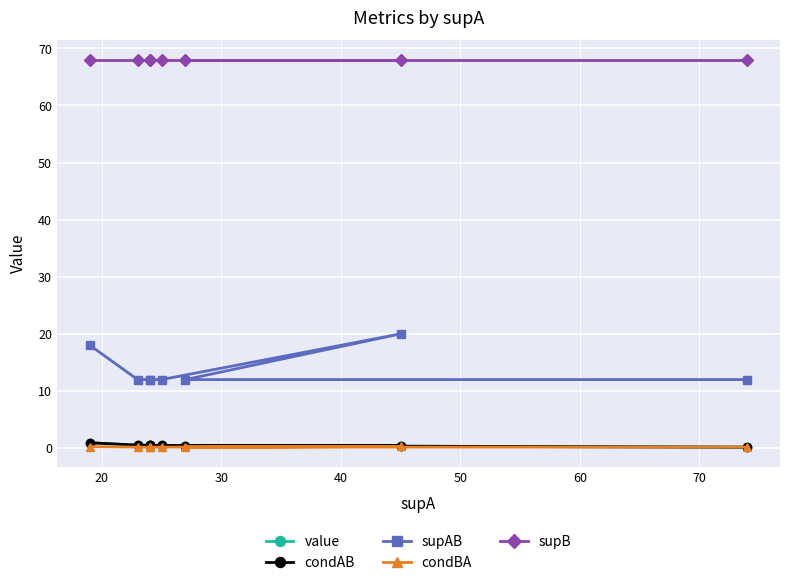

True or false: condBA and condAB cross at least once.

True